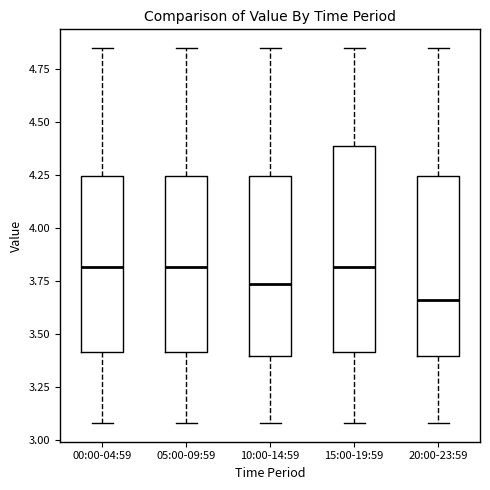

Which box's median line is the lowest?

20:00-23:59